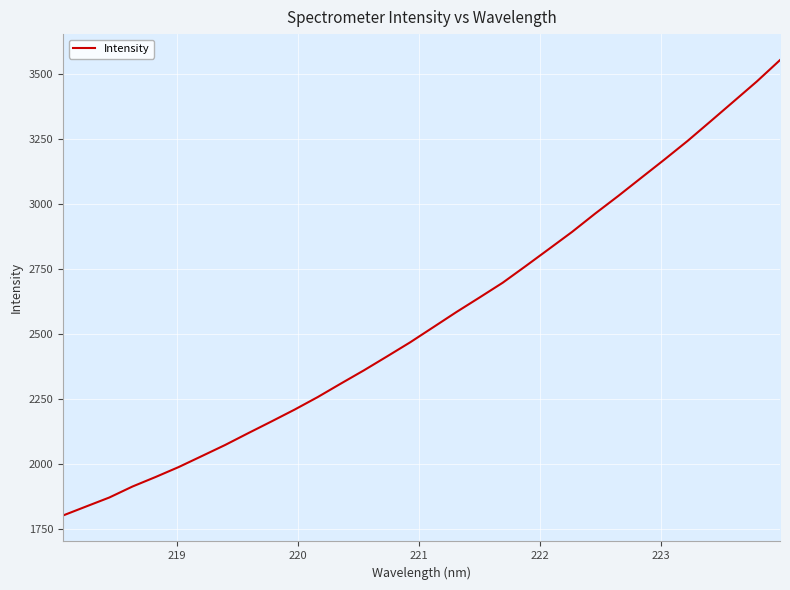

What is the sum of all values?

81932.8